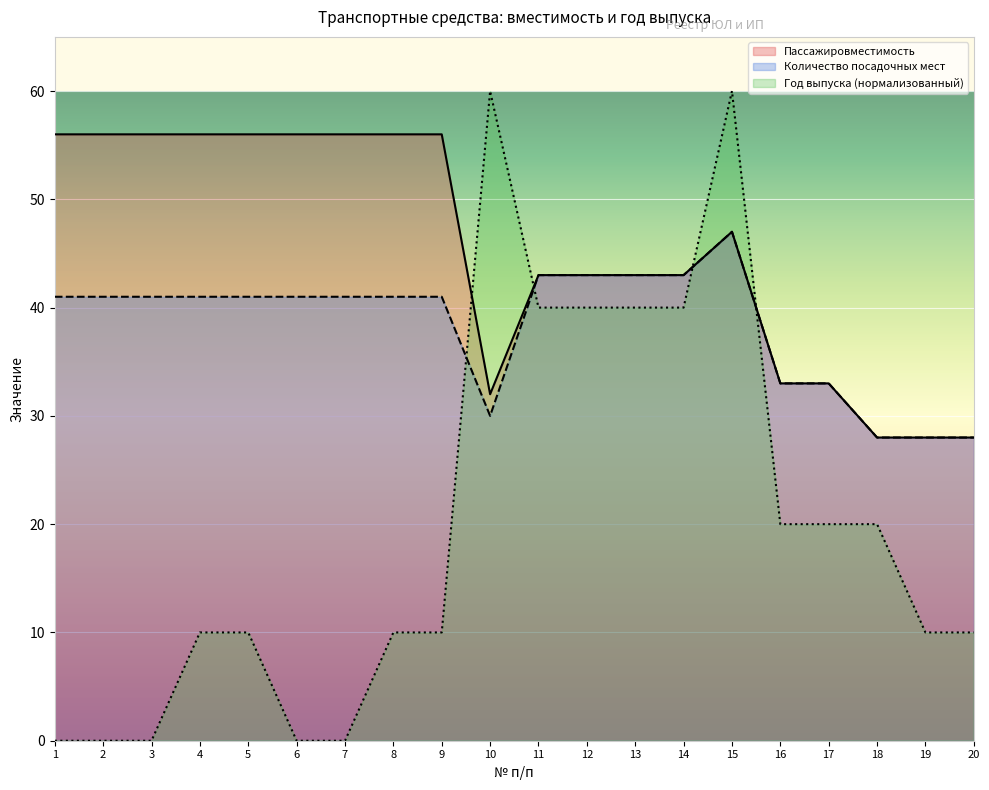

What are all the series names shown in the legend?

Пассажировместимость, Количество посадочных мест, Год выпуска (нормализованный)